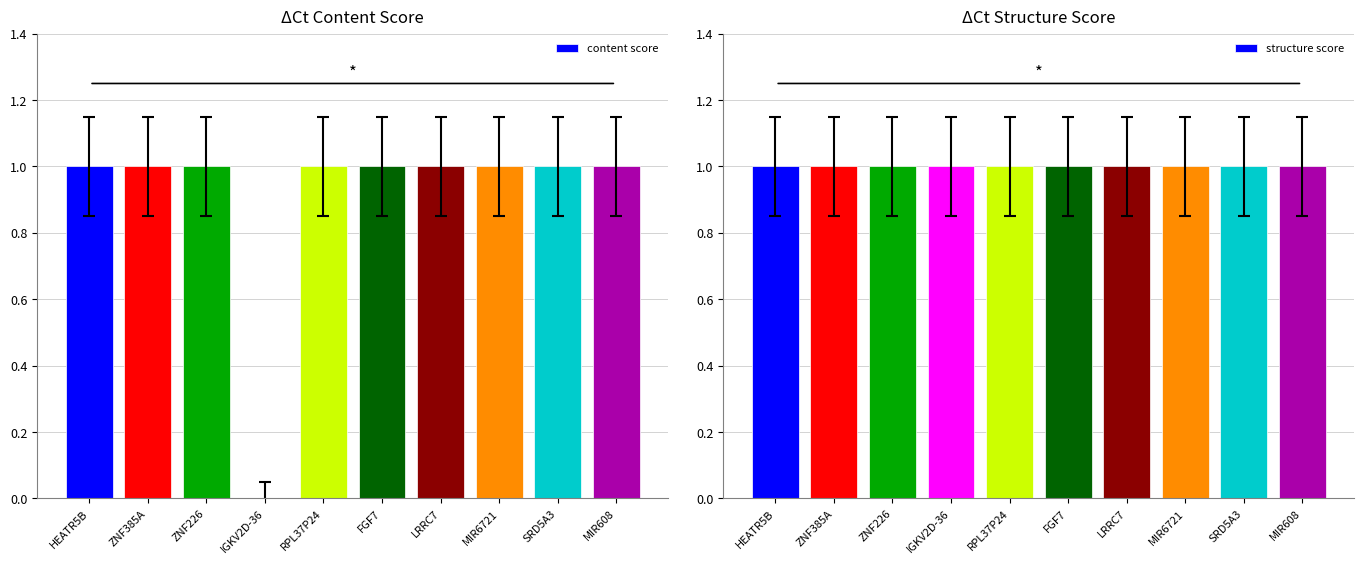

The content score series shows 1 at ZNF226. True or false?

False